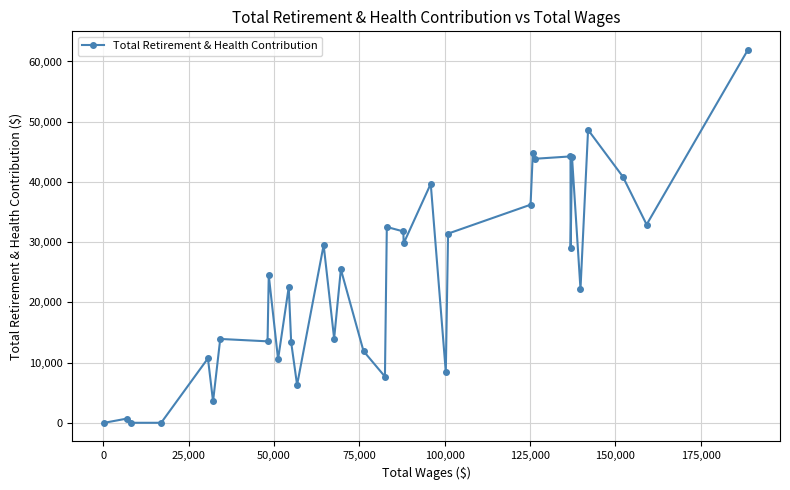

What is the average value?

23735